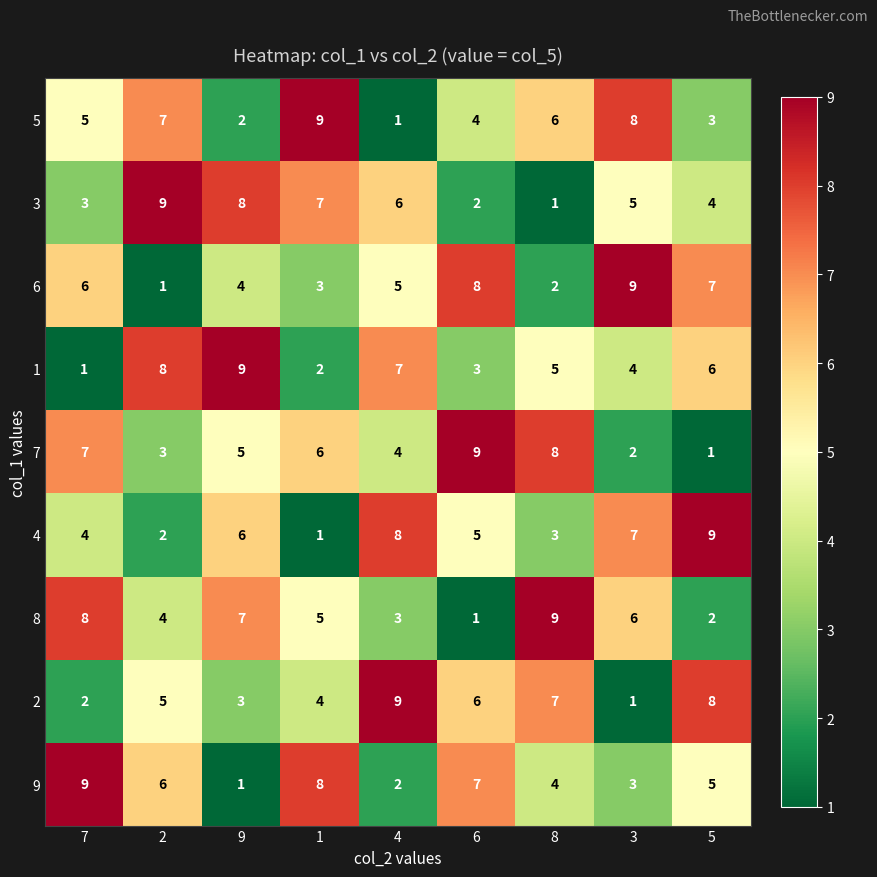

What is the spread (max minus min) of values at 8?

8